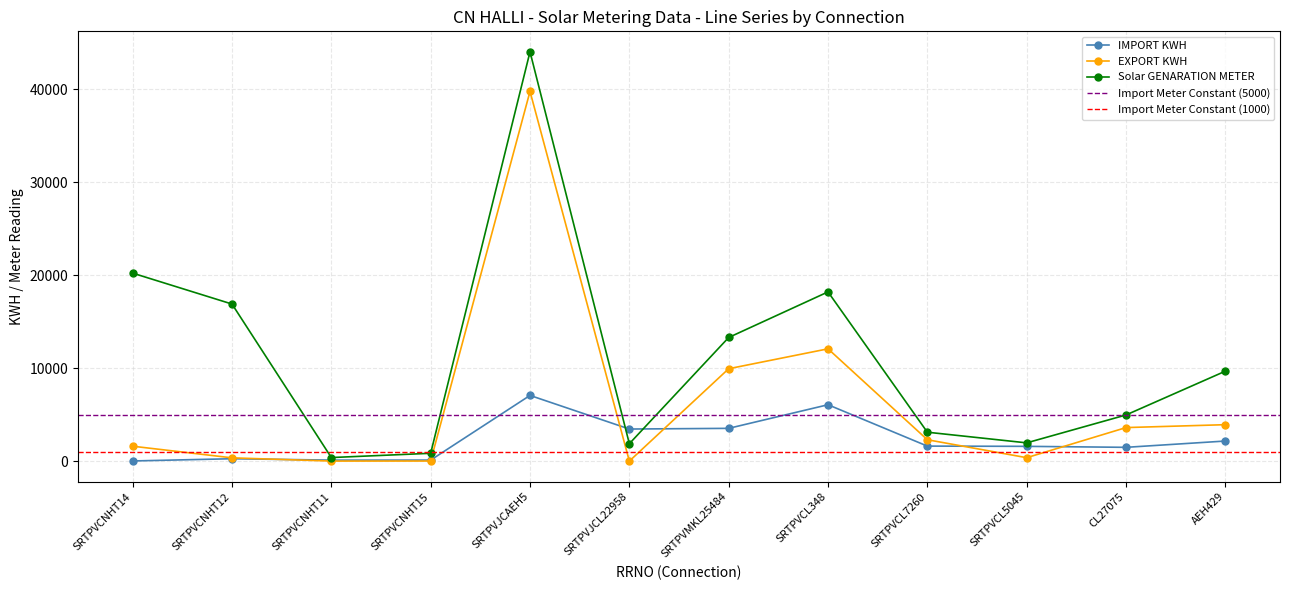

How many lines are shown in the chart?

3